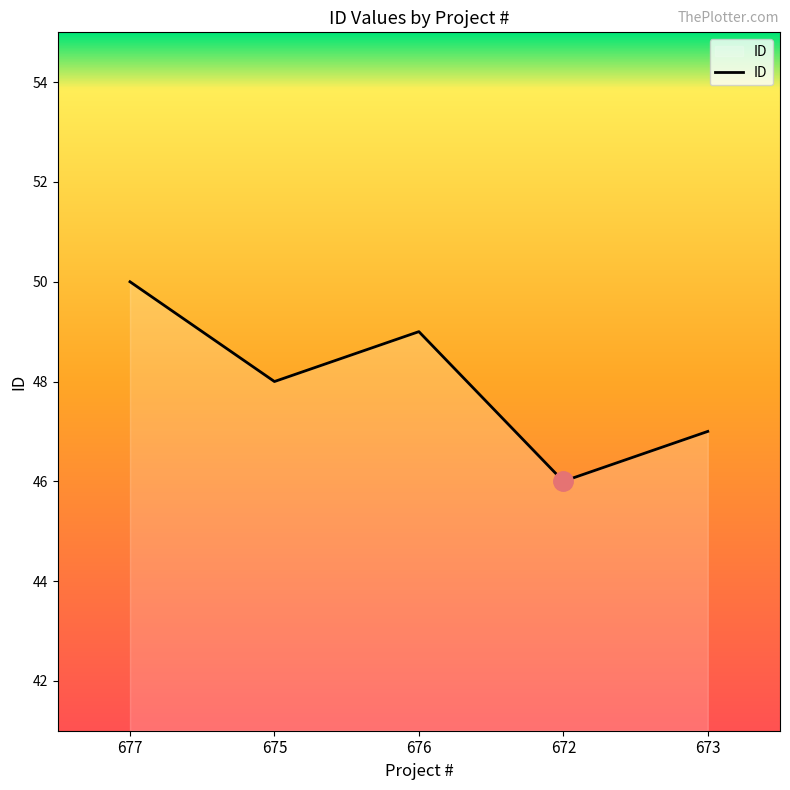

Where is the first local maximum?

676